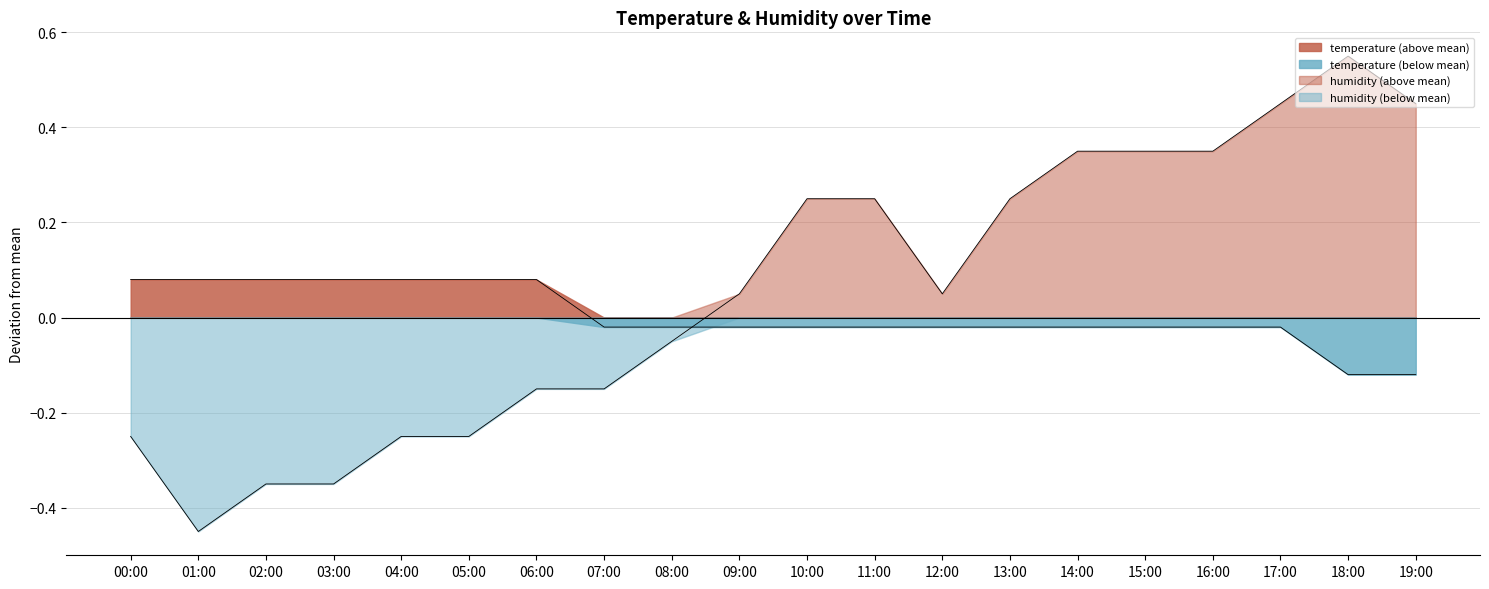

Is it true that humidity equals -0.7 at 01:00?

False